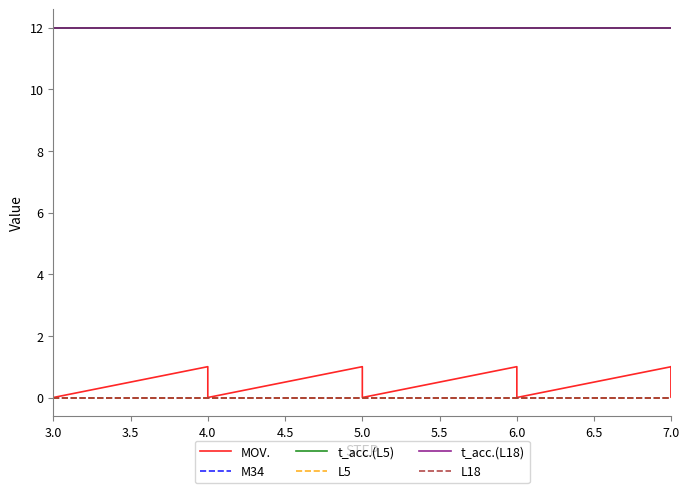

True or false: t_acc.(L18) and MOV. intersect in this chart.

False